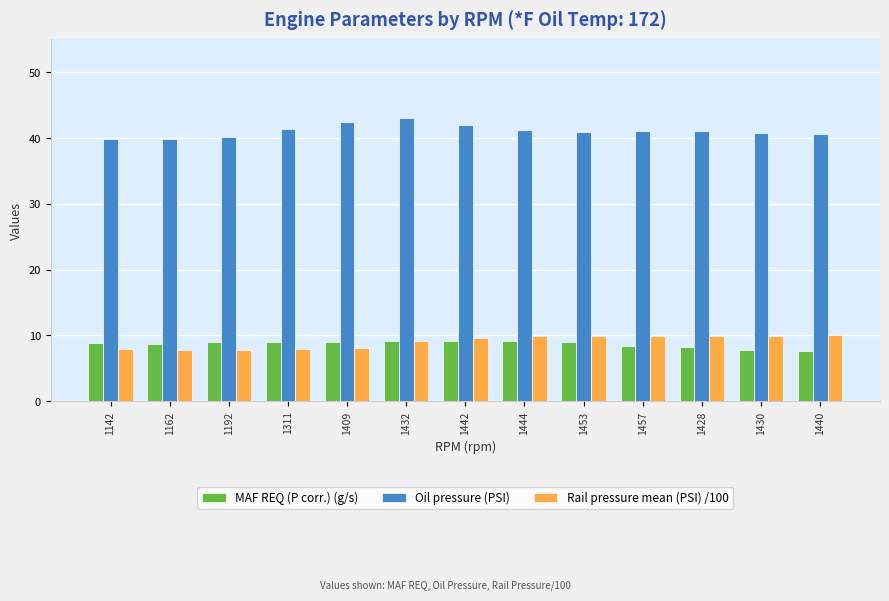

What is the value of the Oil pressure (PSI) bar at the 7th from the left?

42.0